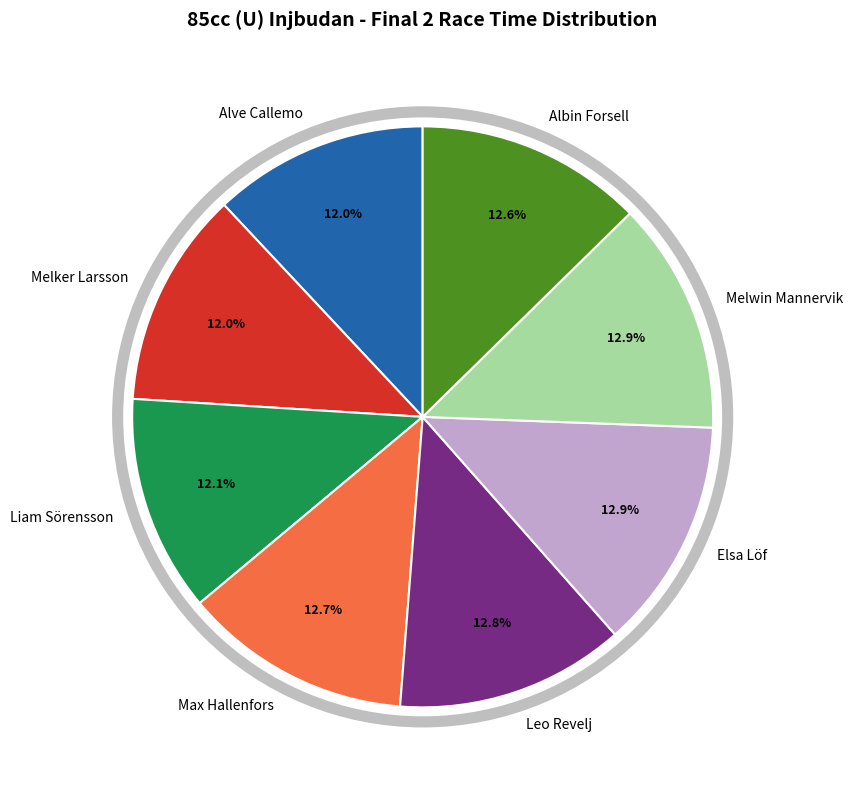

Between Leo Revelj and Melker Larsson, which is larger?

Leo Revelj